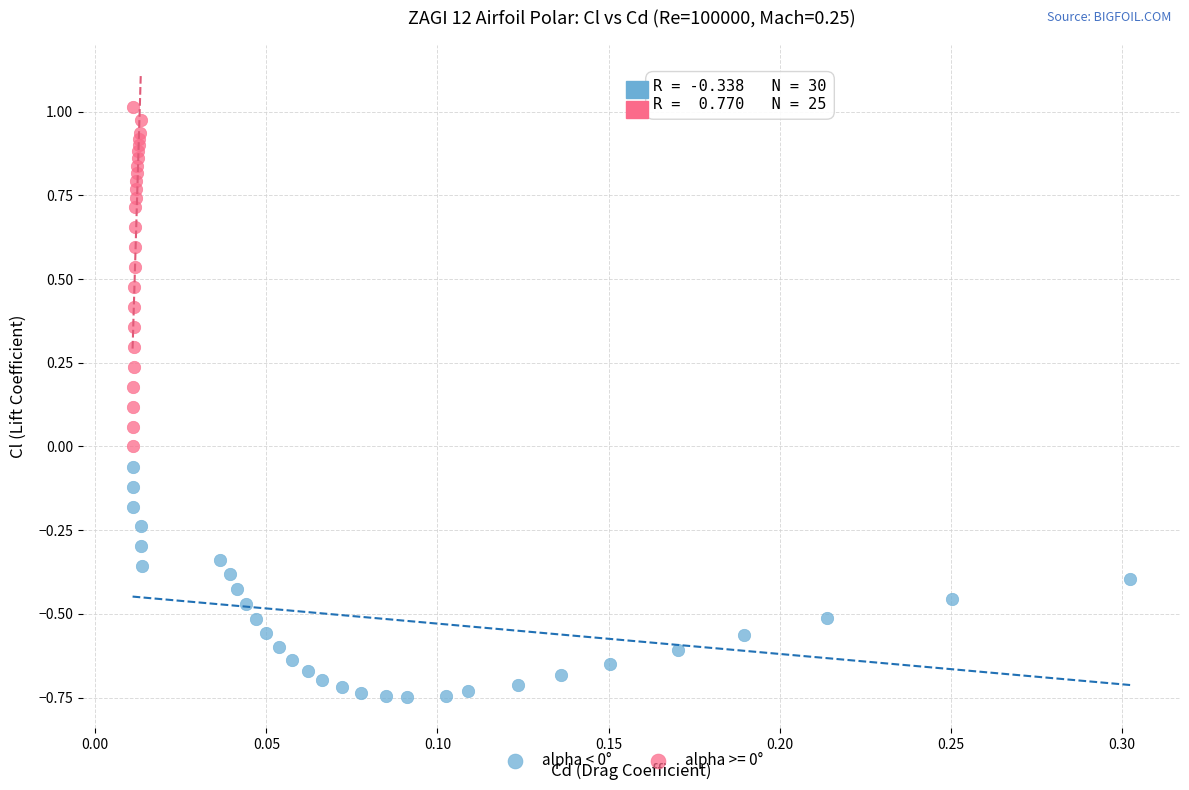

Which series has the widest spread of Y values?

alpha >= 0°